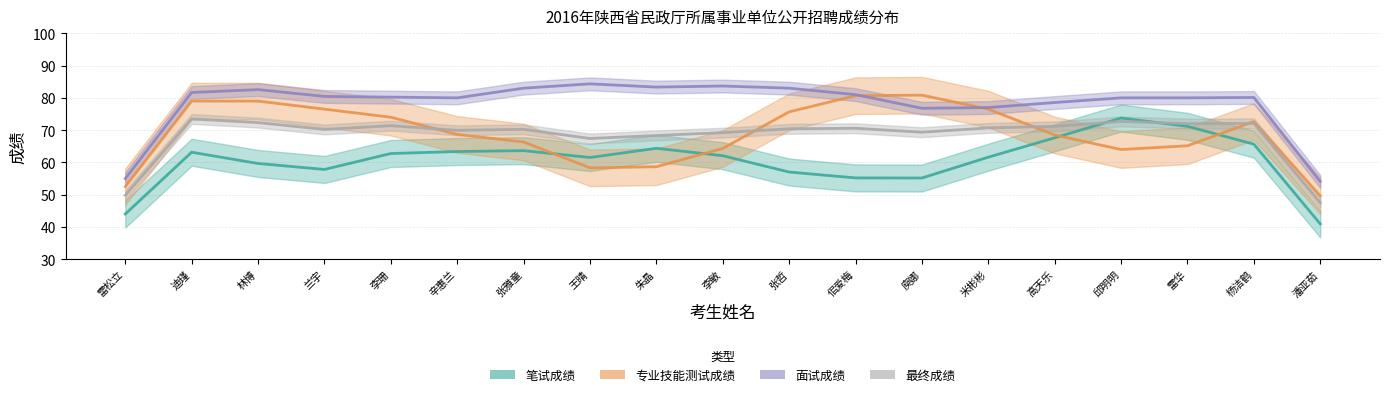

True or false: 笔试成绩 has a value of 12.5 at 张哲.

False